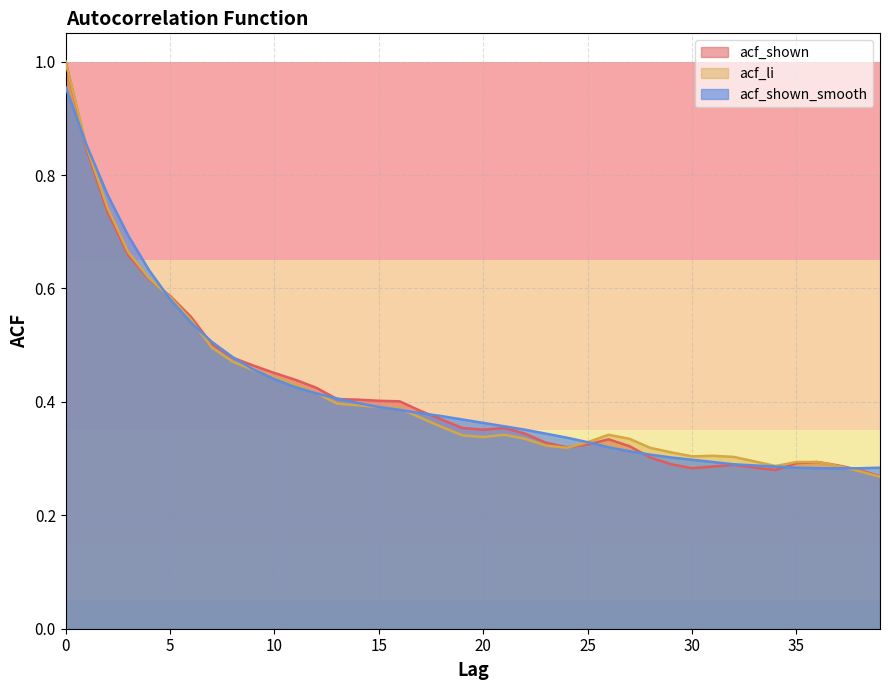

What is the value of the acf_li point at the 35th from the left?

0.3